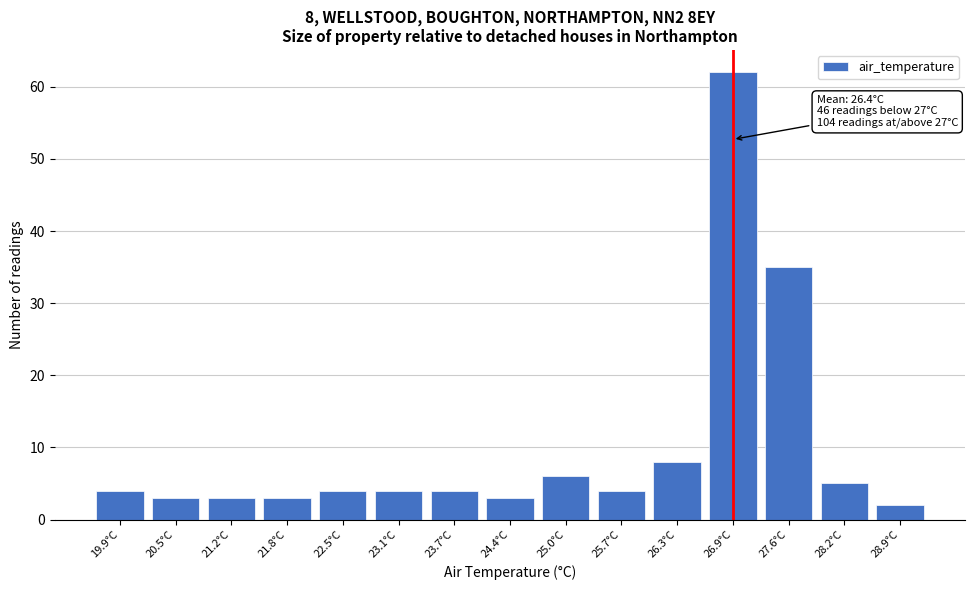

Reading right to left, extract all data points from this chart.

2	5	35	62	8	4	6	3	4	4	4	3	3	3	4